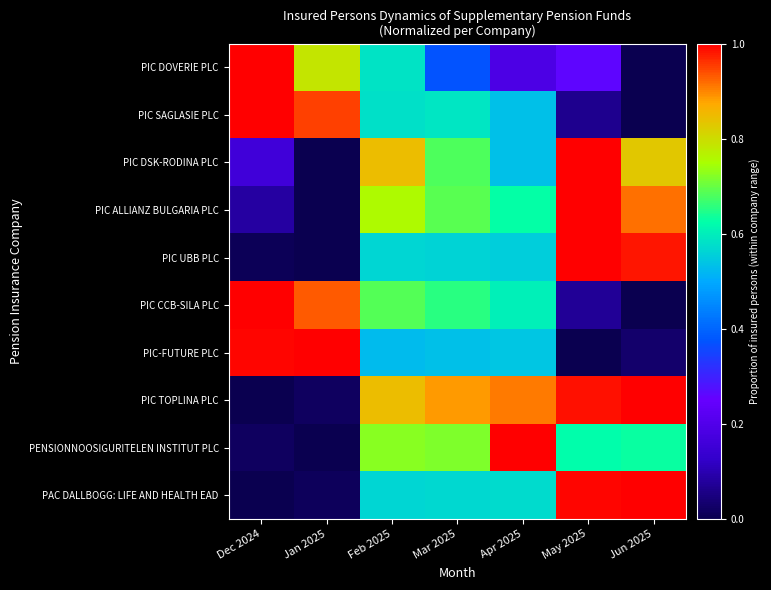

Which series has the largest total across all categories?

PIC TOPLINA PLC